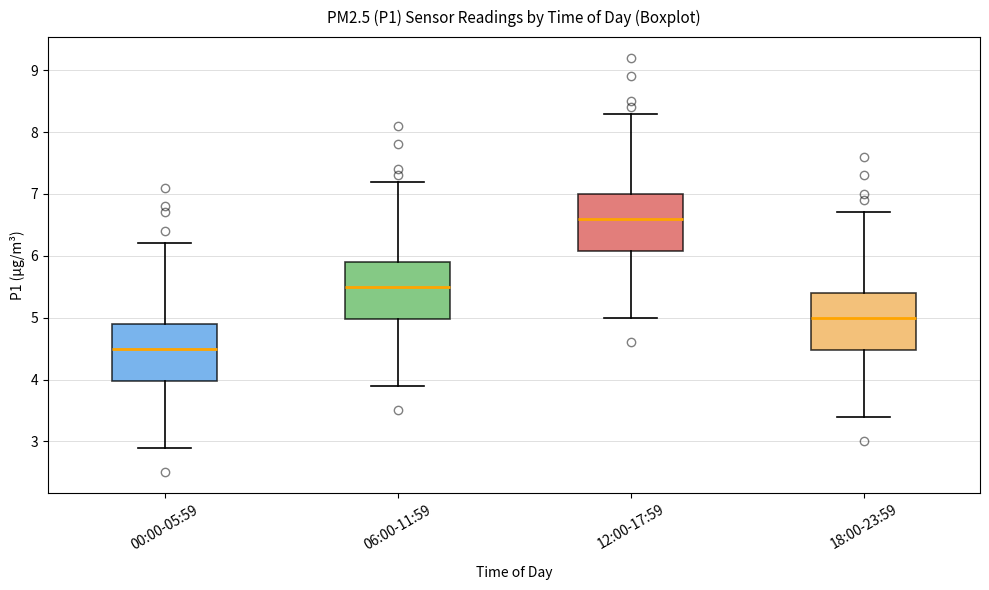

Reading left to right, transcribe this box plot: for each box, give where its median line is, the range the box spans, and where its two whiskers end, as read against the y-axis. The values are not printed on the chart, so give them approximately, as read against the axis.

00:00-05:59: median 4.5, box 4.0 to 4.9, whiskers 2.9 to 6.2
06:00-11:59: median 5.5, box 5.0 to 5.9, whiskers 3.9 to 7.2
12:00-17:59: median 6.6, box 6.1 to 7.0, whiskers 5.0 to 8.3
18:00-23:59: median 5.0, box 4.5 to 5.4, whiskers 3.4 to 6.7